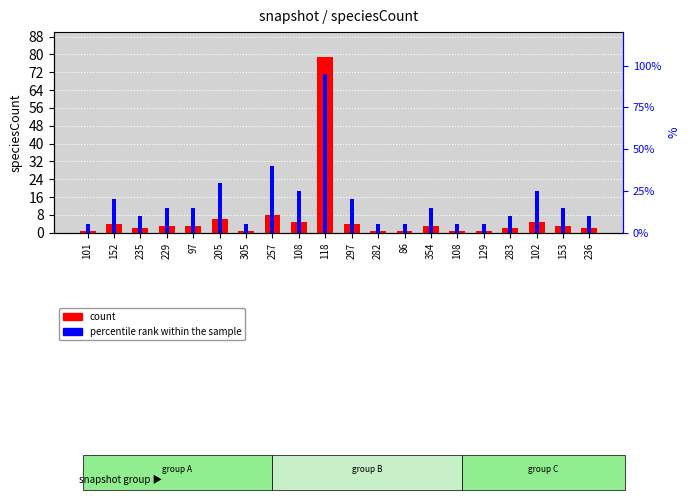

Does the chart contain stacked bars?

No